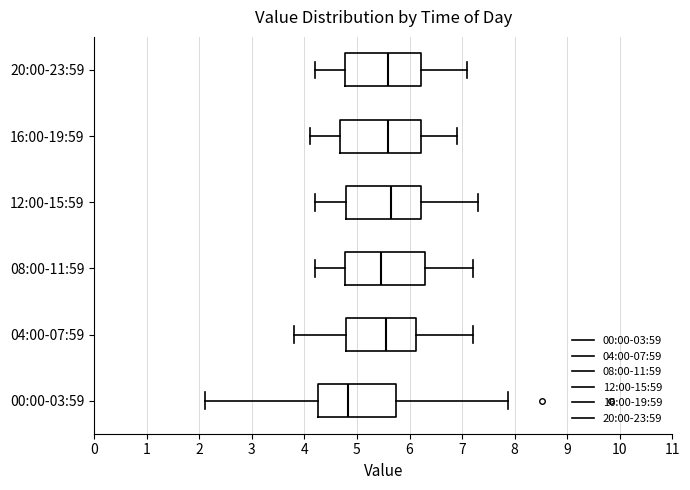

Reading bottom to top, transcribe this box plot: for each box, give where its median line is, the range the box spans, and where its two whiskers end, as read against the x-axis. The values are not printed on the chart, so give them approximately, as read against the axis.

00:00-03:59: median 4.8, box 4.3 to 5.7, whiskers 2.1 to 7.9
04:00-07:59: median 5.6, box 4.8 to 6.1, whiskers 3.8 to 7.2
08:00-11:59: median 5.5, box 4.8 to 6.3, whiskers 4.2 to 7.2
12:00-15:59: median 5.7, box 4.8 to 6.2, whiskers 4.2 to 7.3
16:00-19:59: median 5.6, box 4.7 to 6.2, whiskers 4.1 to 6.9
20:00-23:59: median 5.6, box 4.8 to 6.2, whiskers 4.2 to 7.1